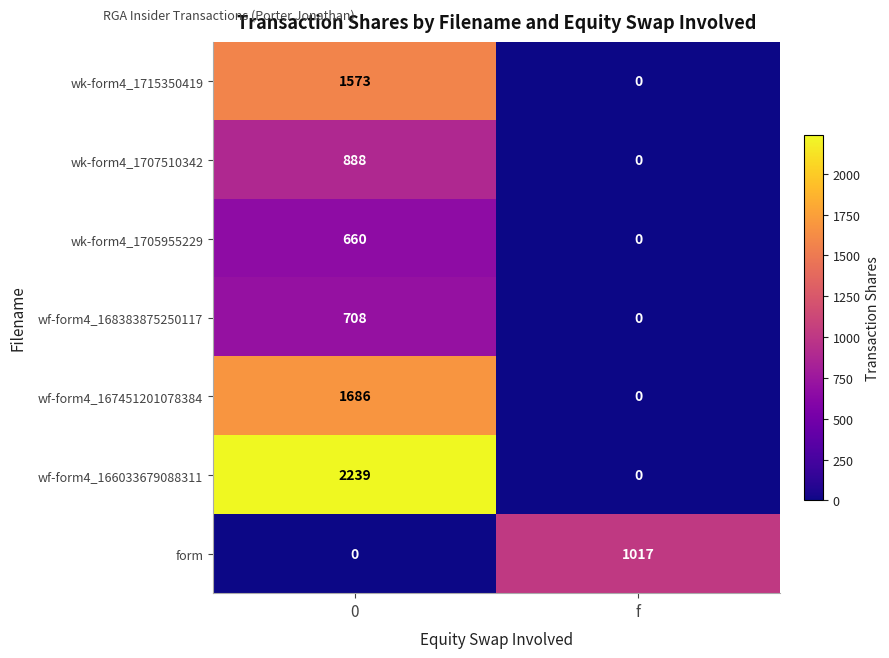

Rank the series by their maximum value, from highest to lowest.

wf-form4_166033679088311, wf-form4_167451201078384, wk-form4_1715350419, form, wk-form4_1707510342, wf-form4_168383875250117, wk-form4_1705955229